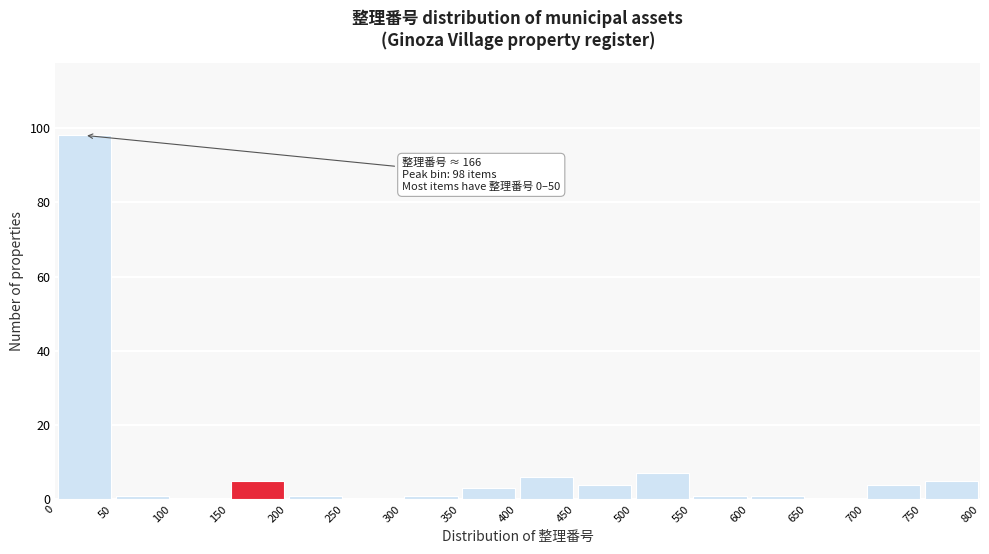

Over which range of the x-axis is the bar tallest?

0 to 50